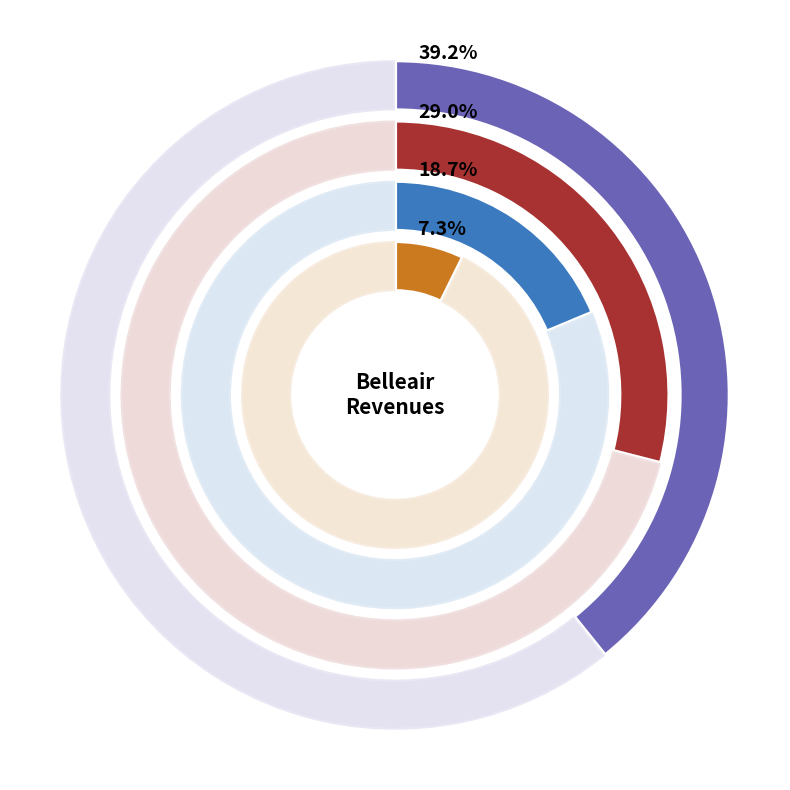

To the nearest percent, what is the difference between the Judgments, Fines, and Forfeits and Intergovernmental Revenues slice percentages?

19%